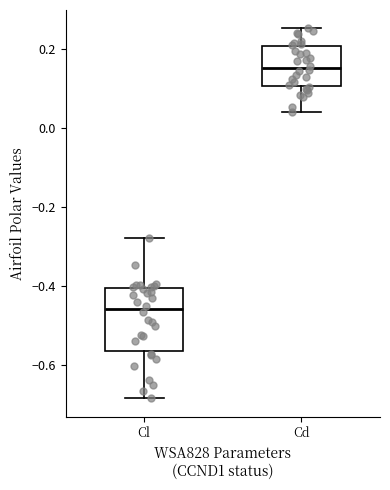

Reading left to right, transcribe this box plot: for each box, give where its median line is, the range the box spans, and where its two whiskers end, as read against the y-axis. The values are not printed on the chart, so give them approximately, as read against the axis.

Cl: median -0.46, box -0.56 to -0.40, whiskers -0.68 to -0.28
Cd: median 0.16, box 0.10 to 0.20, whiskers 0.04 to 0.26